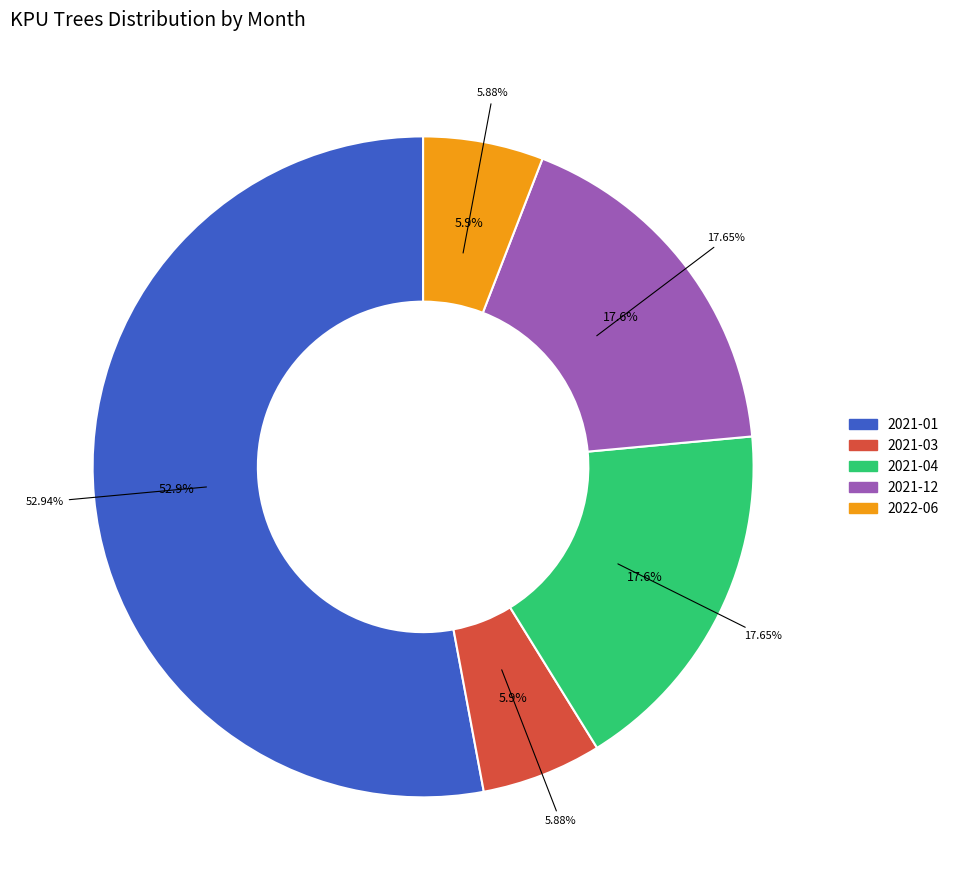

To the nearest percent, what percentage of the pie is 2021-03?

6%